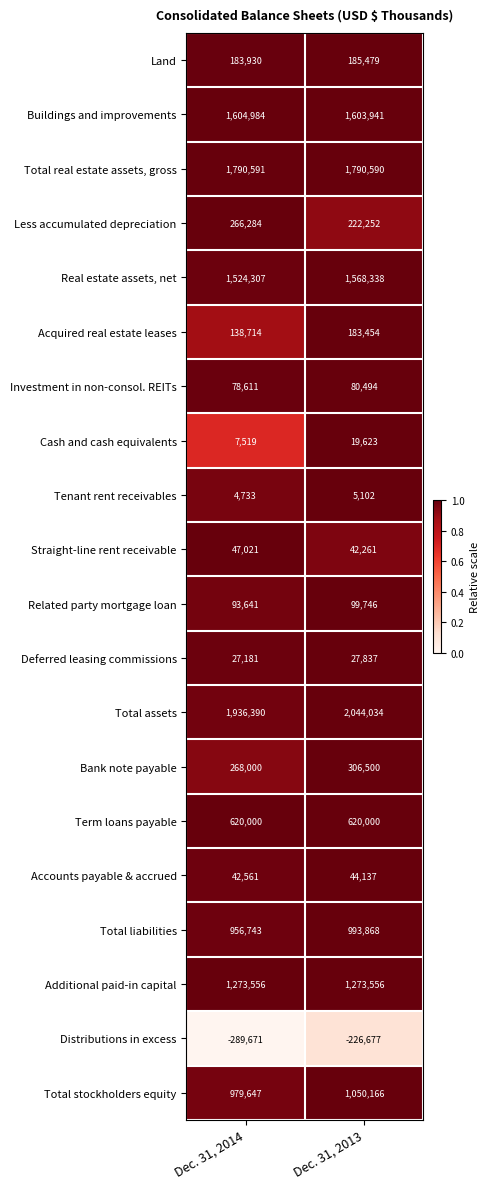

Which series has the widest spread of values?

Total assets